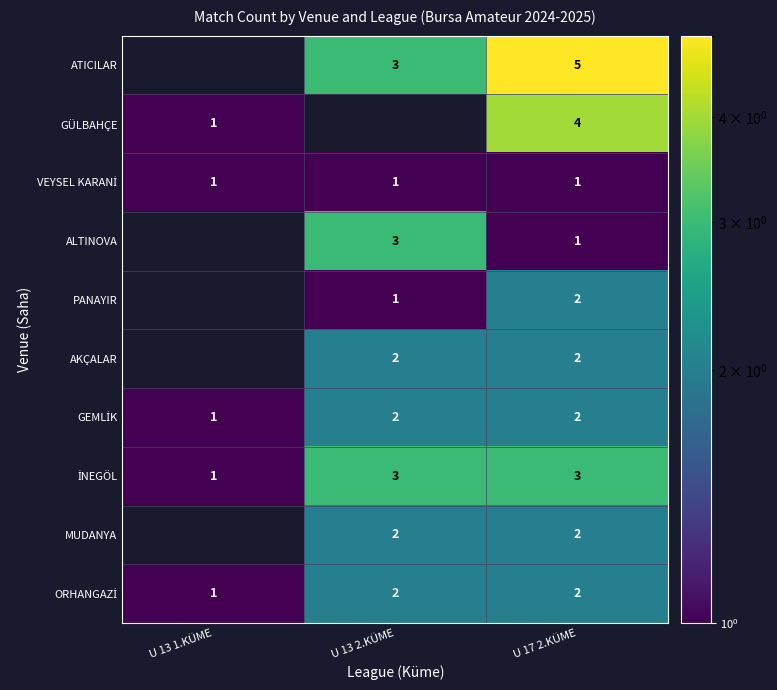

What is the spread (max minus min) of values at U 17 2.KÜME?

4